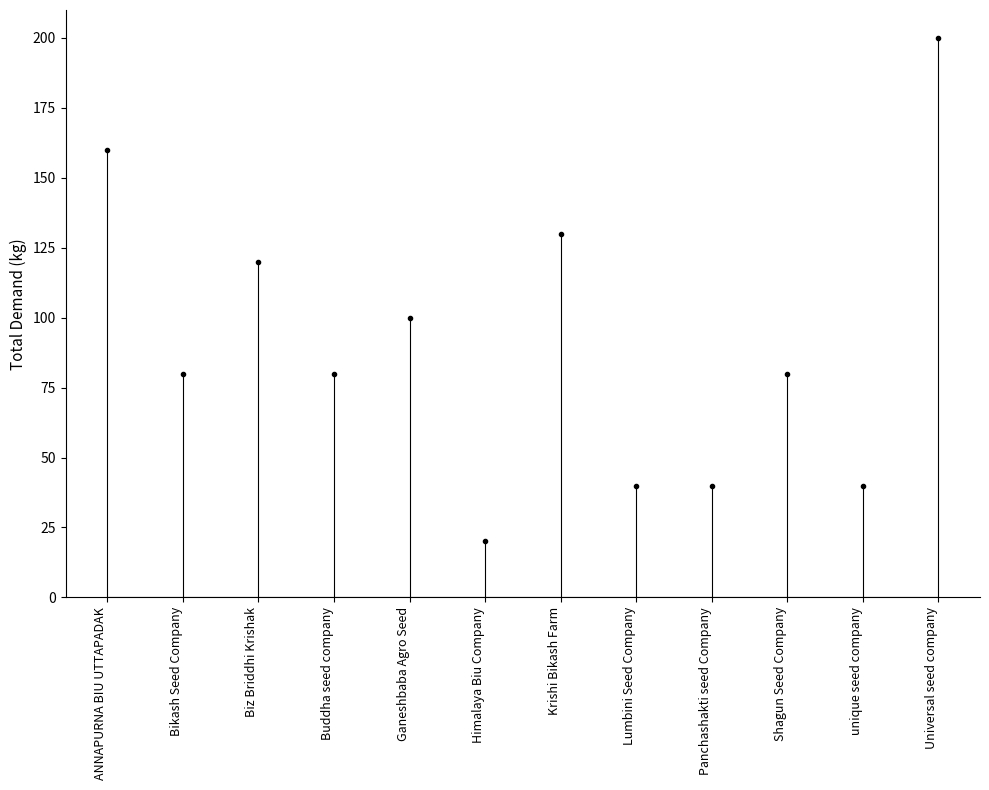

Is it true that the value at Buddha seed company is 135?

False